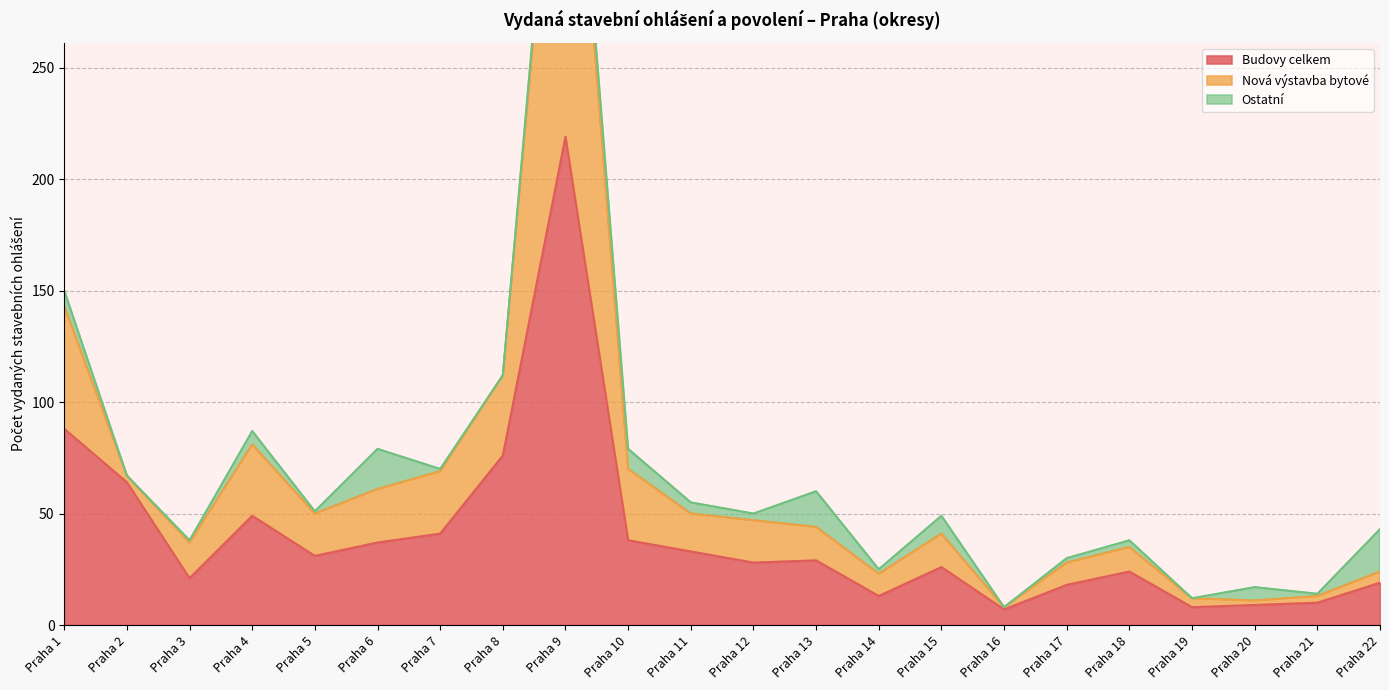

The Budovy celkem series shows 58 at Praha 7. True or false?

False